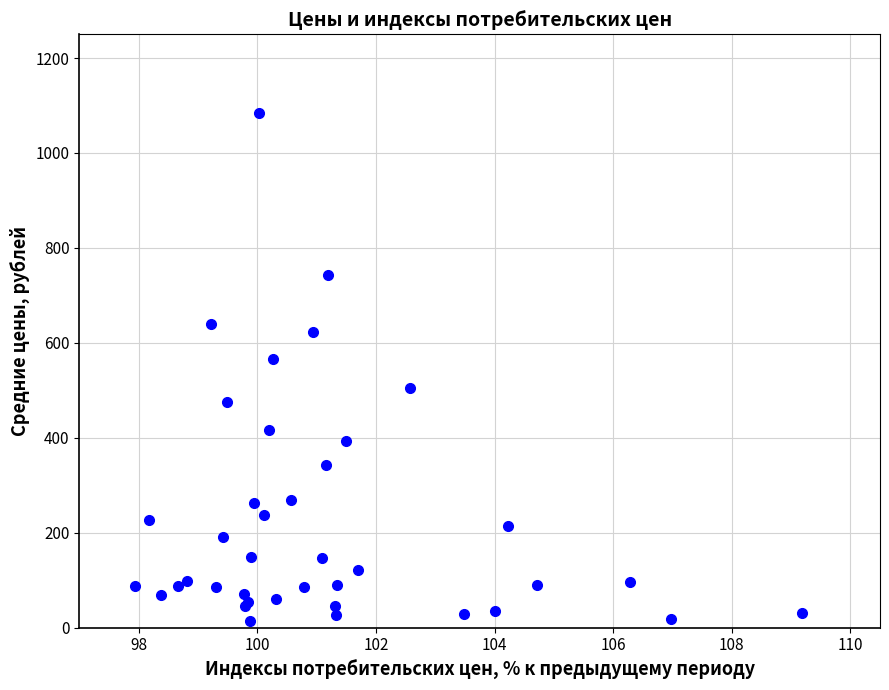

What Y value in the scatter plot is closest to 548?

565.8